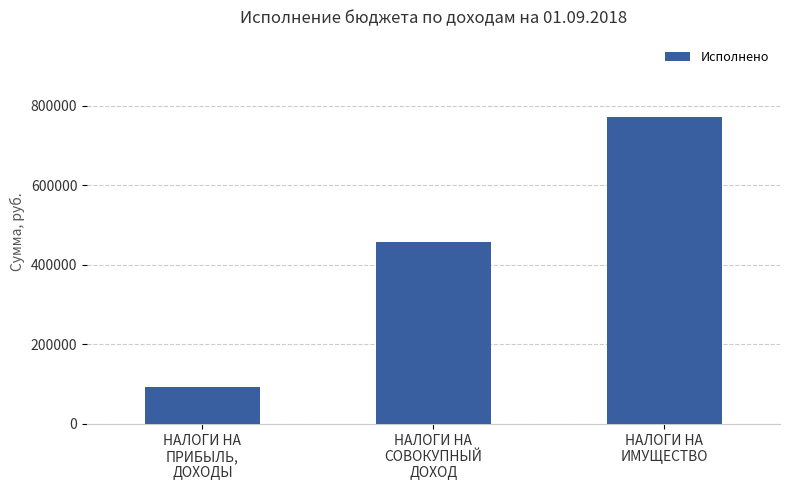

How many distinct data groups are displayed?

1